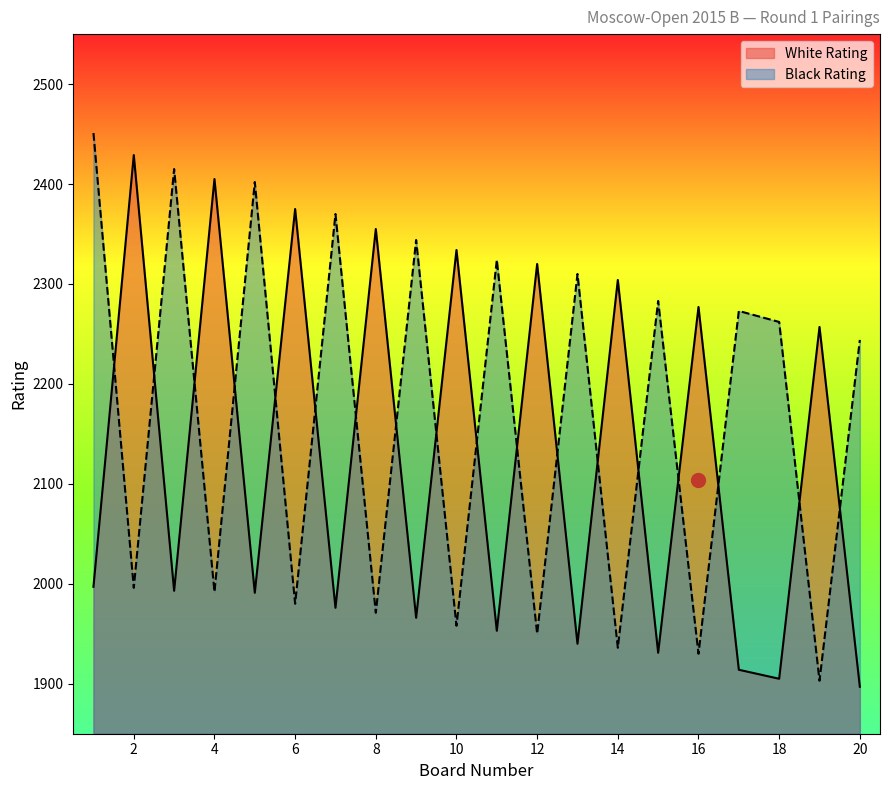

What is the sum of the Black Rating values at 7 and 5?

4772